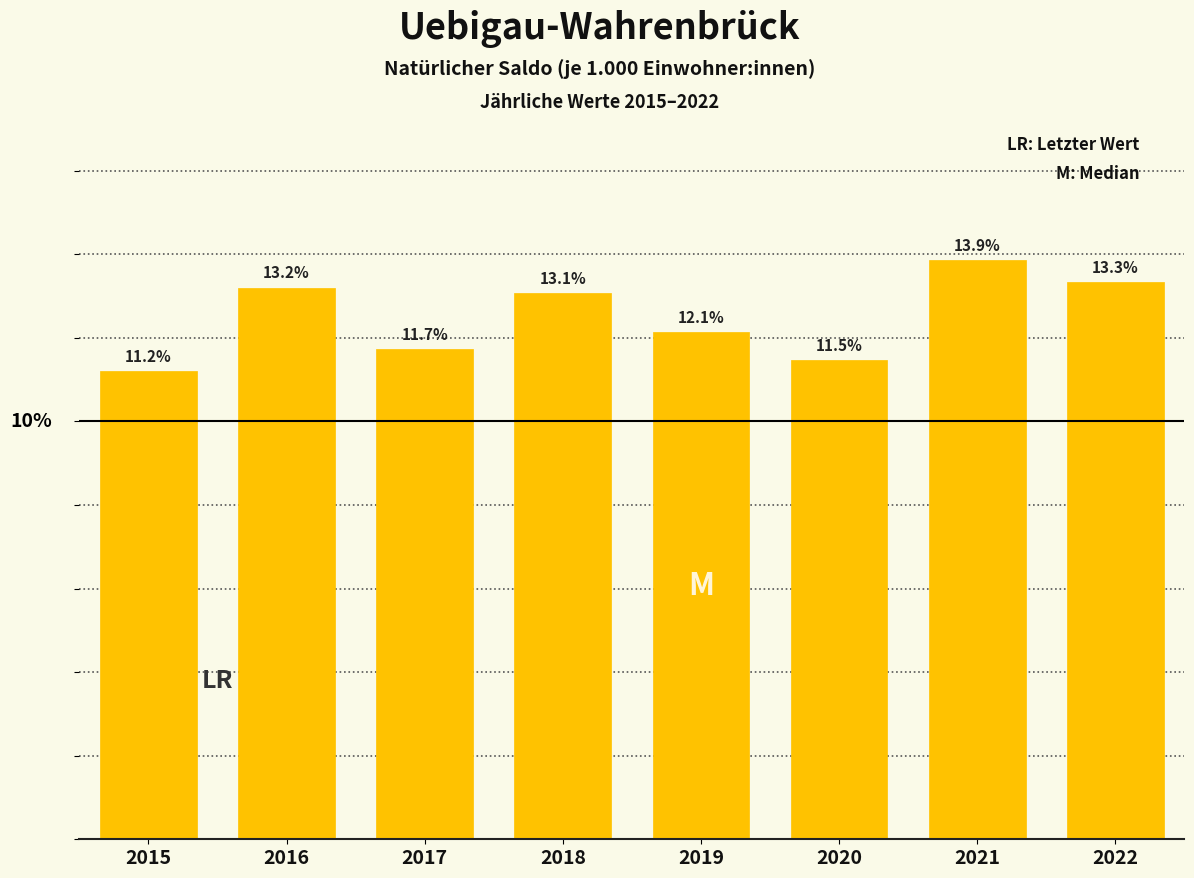

List the labels in order of value, largest first.

2021, 2022, 2016, 2018, 2019, 2017, 2020, 2015